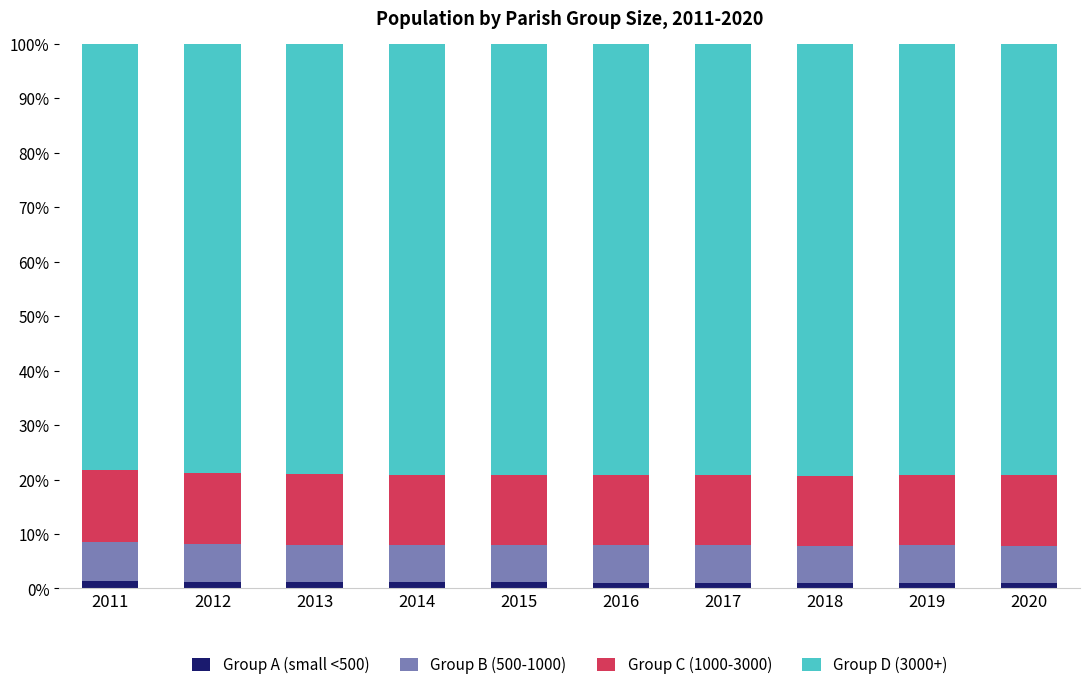

What is the minimum value for Group A (small <500)?

1.0